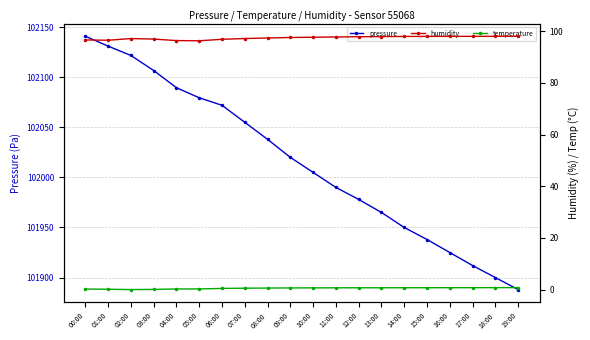

Where is the first local minimum for temperature?

02:00